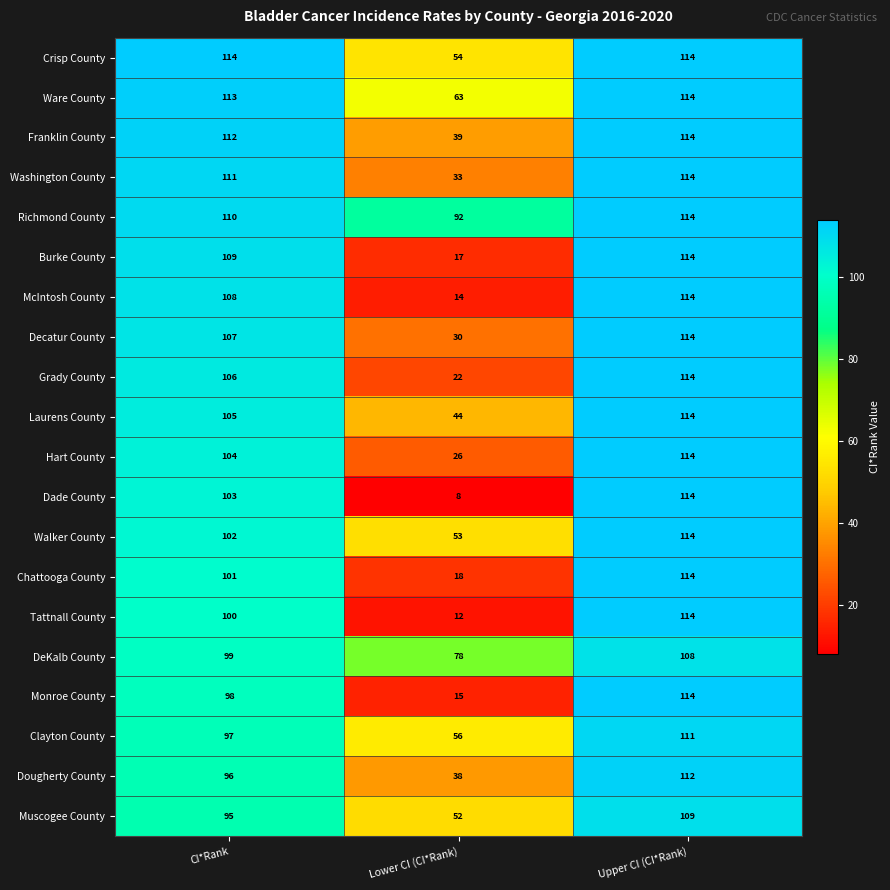

Where is Walker County nearest to the value 83?

CI*Rank